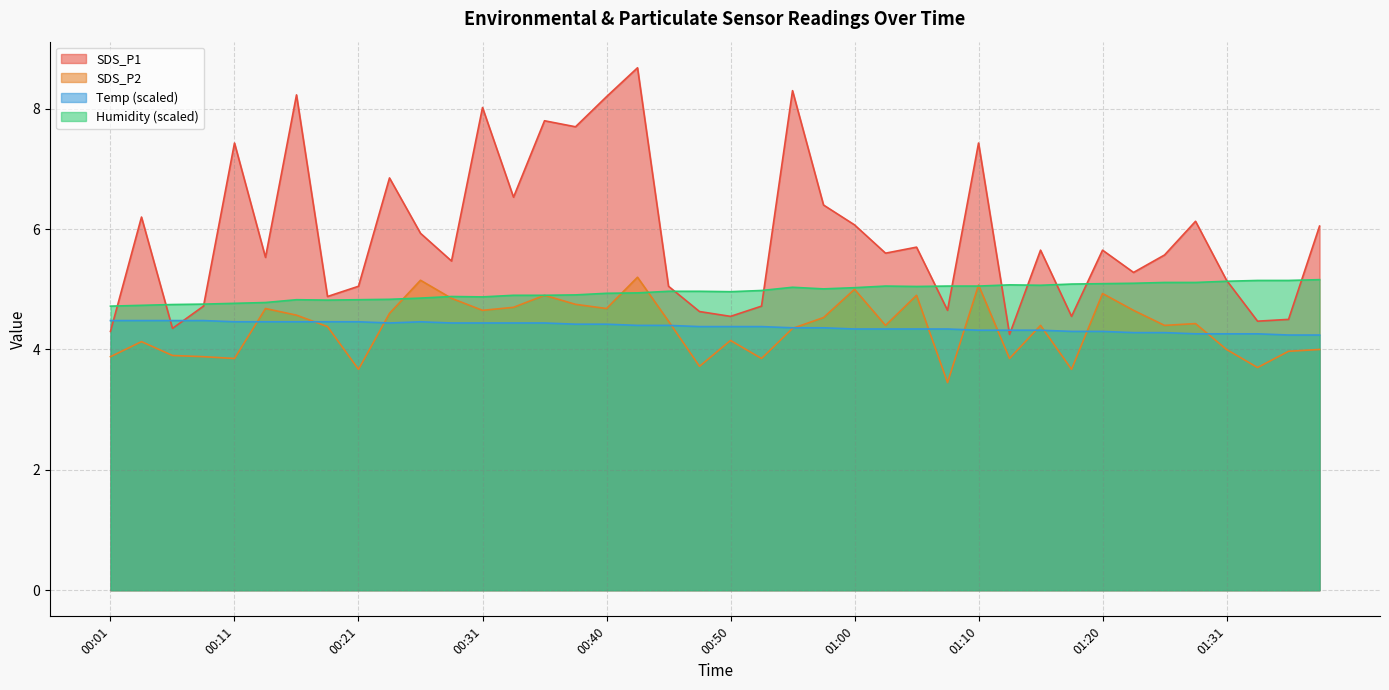

How many lines are shown in the chart?

4